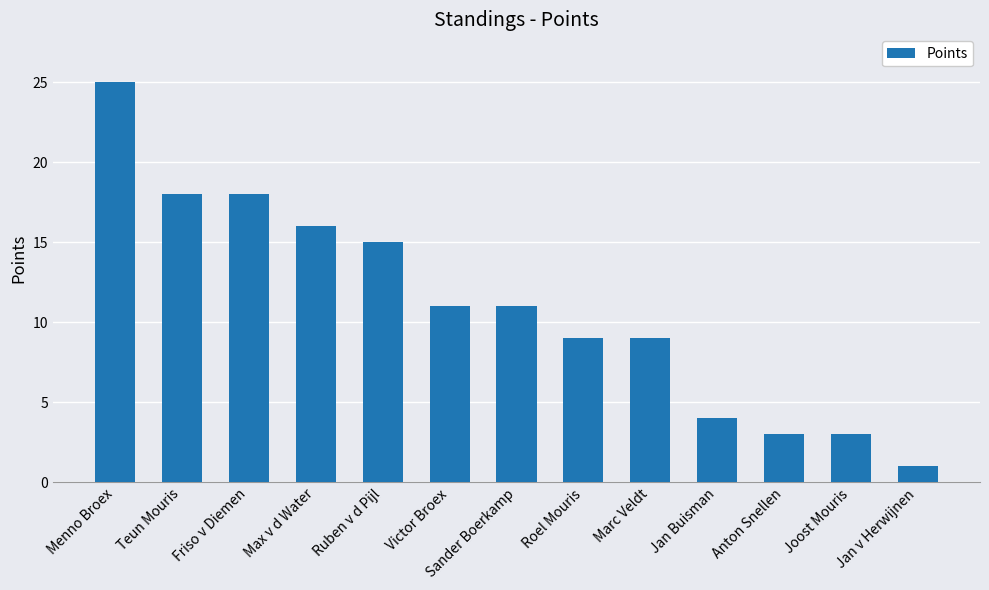

The value at Teun Mouris is 18. True or false?

True